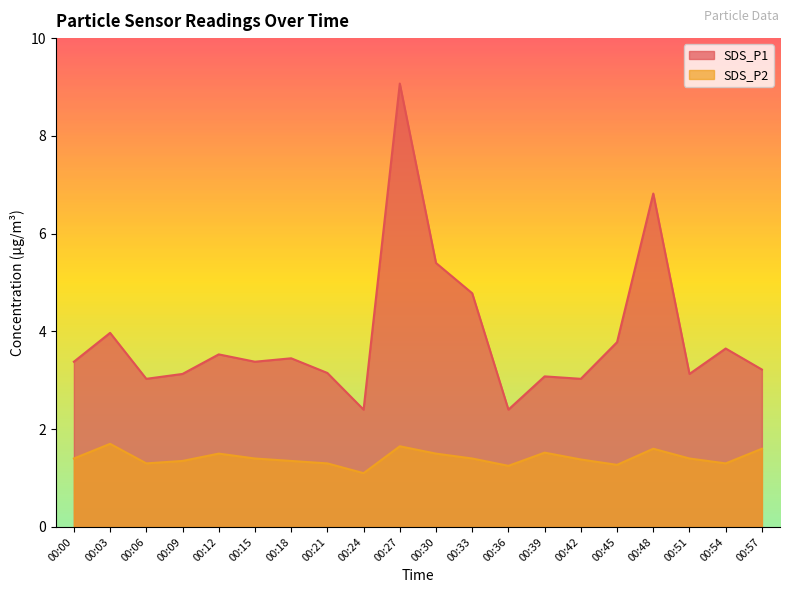

What is the sum of the SDS_P1 values at 00:15 and 00:51?

6.5